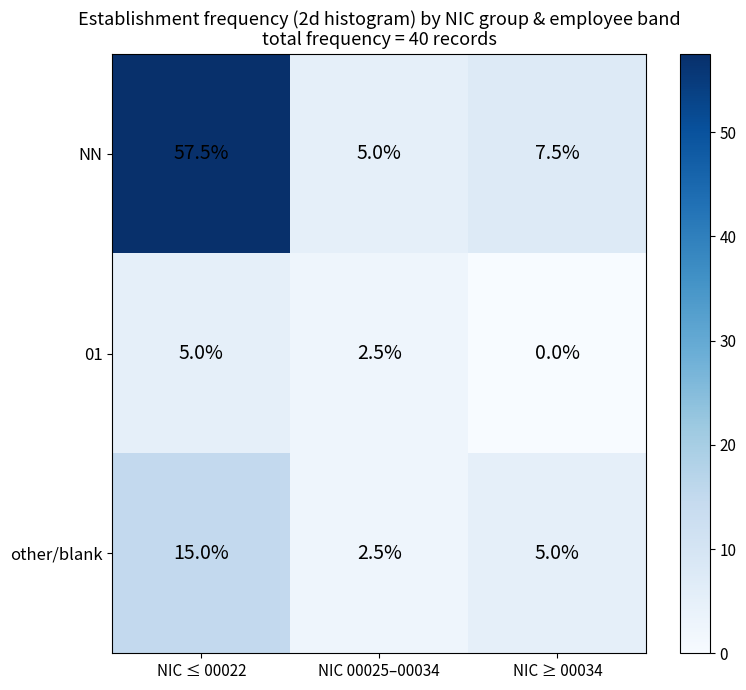

List the series in order of their peak value, highest first.

NN, other/blank, 01